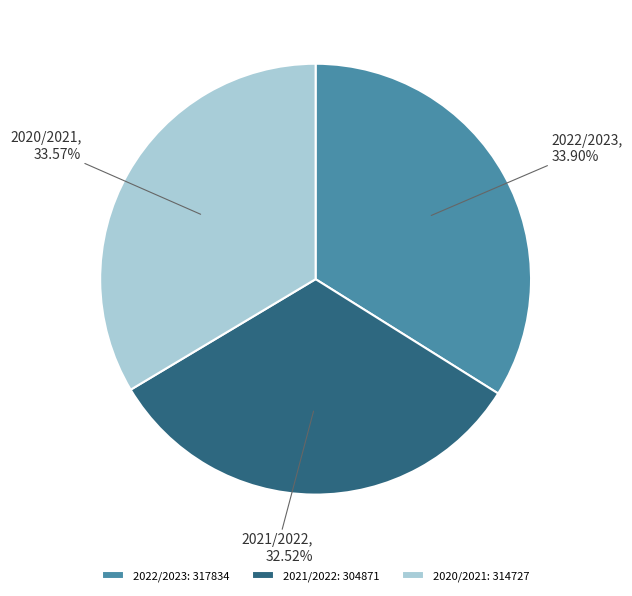

Which category has the smallest portion of the pie?

2021/2022